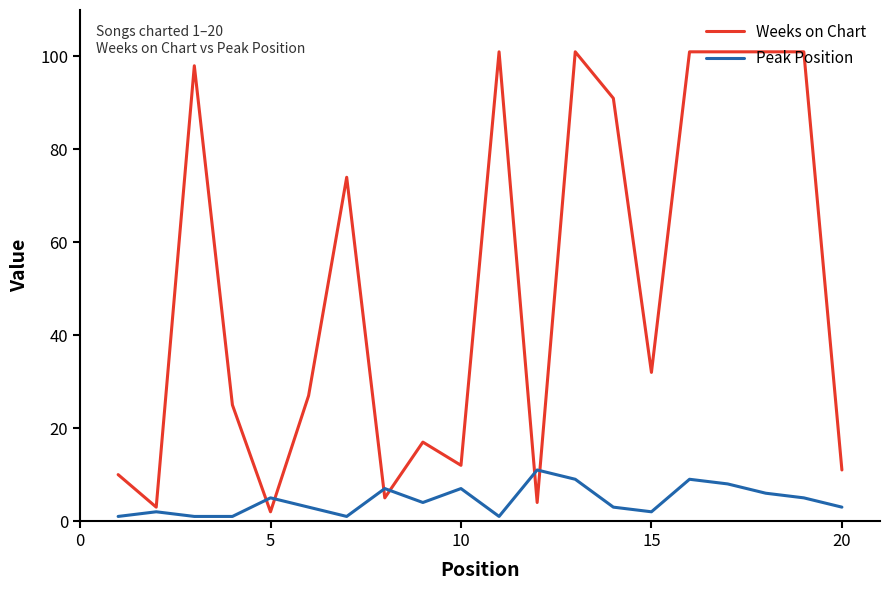

What is the sum of all Weeks on Chart values?

1017